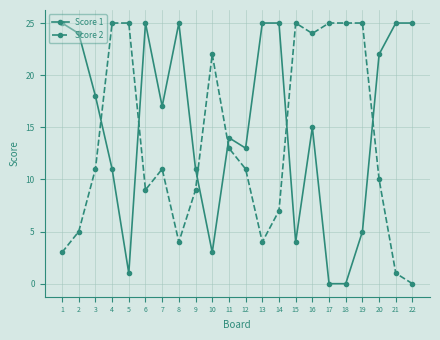

How many lines are shown in the chart?

2